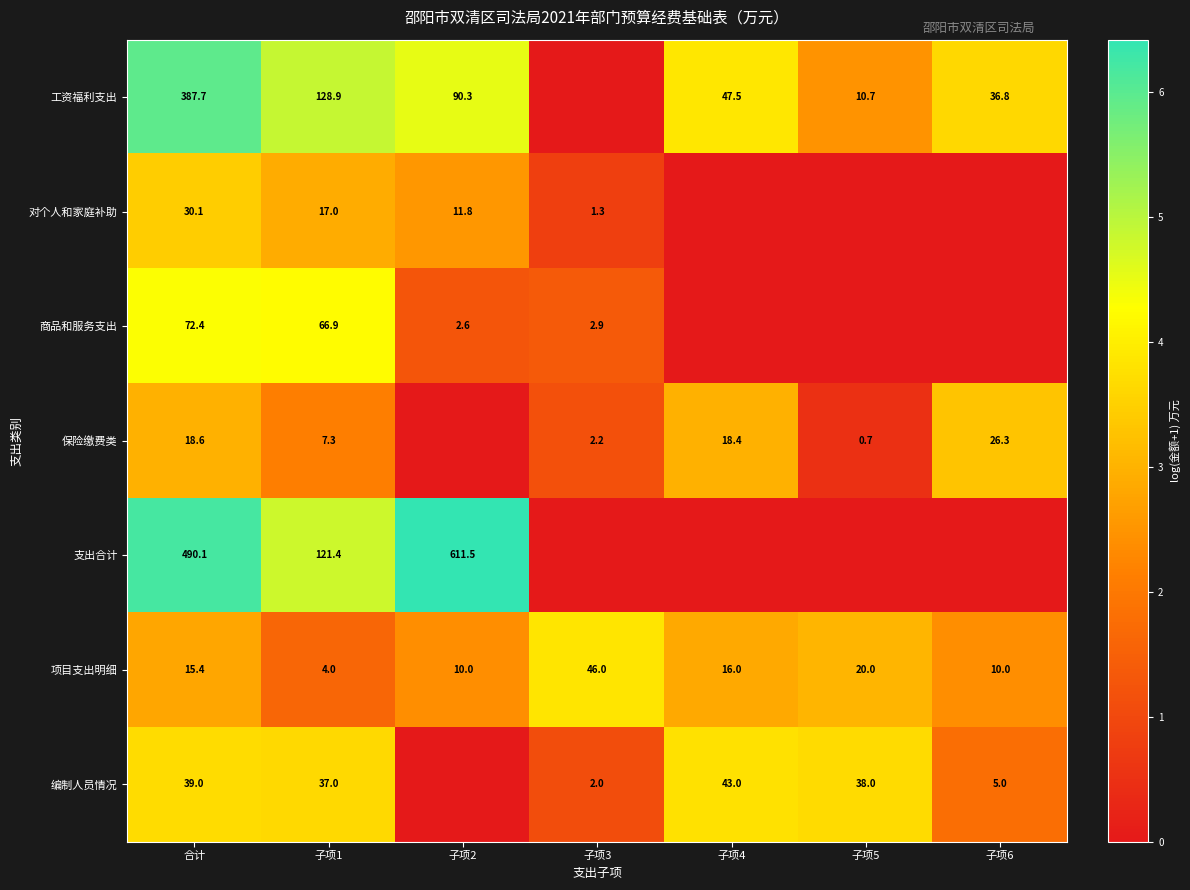

Read the 项目支出明细 value at 子项5.

20.0